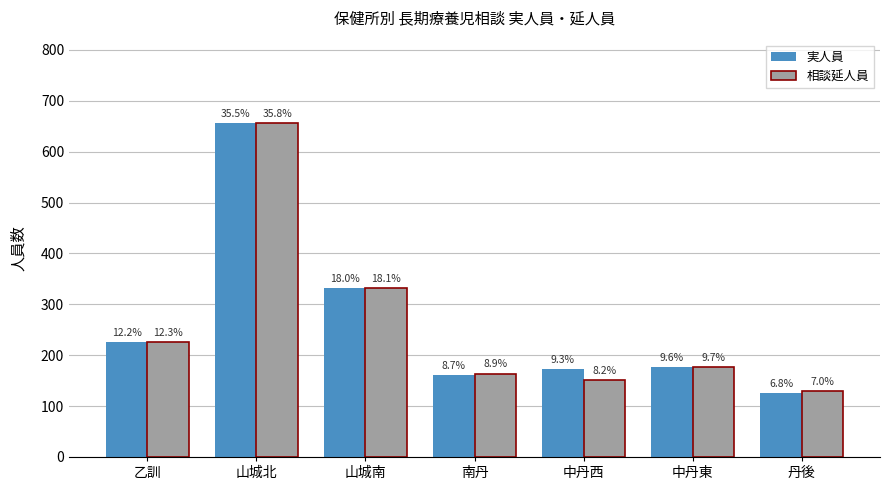

Does the chart contain stacked bars?

No